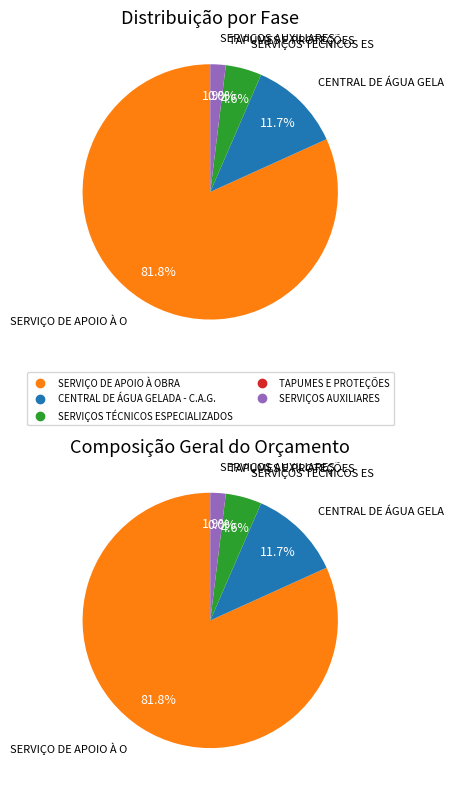

What is the largest slice in the pie chart?

SERVIÇO DE APOIO À OBRA